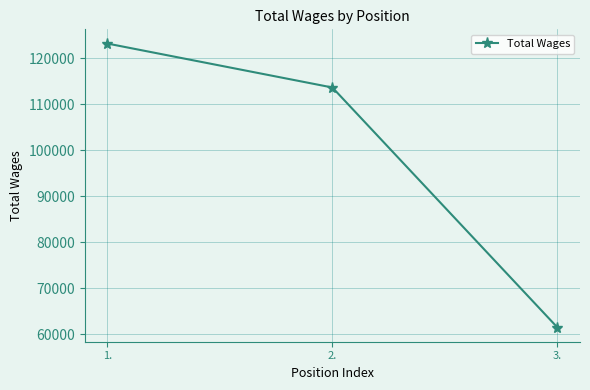

Is this an area chart (filled region under the line)?

No